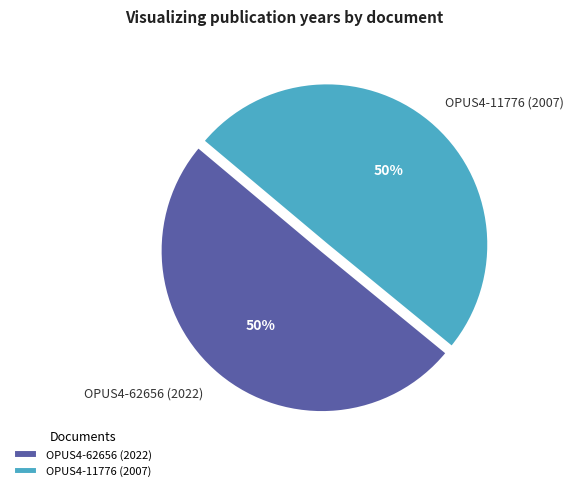

Is it true that OPUS4-62656 (2022) is 40% of the pie?

False